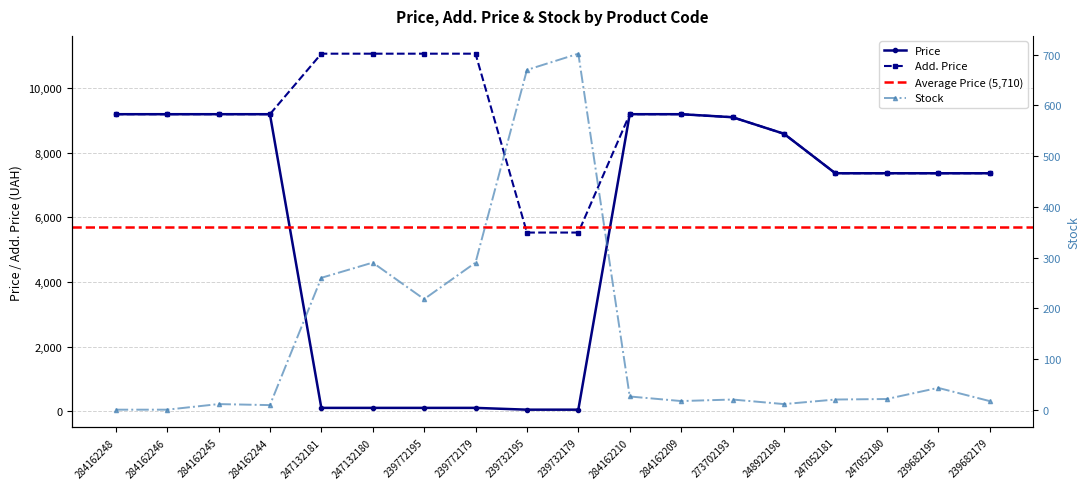

What is the average value of the Add. Price series?

8750.0